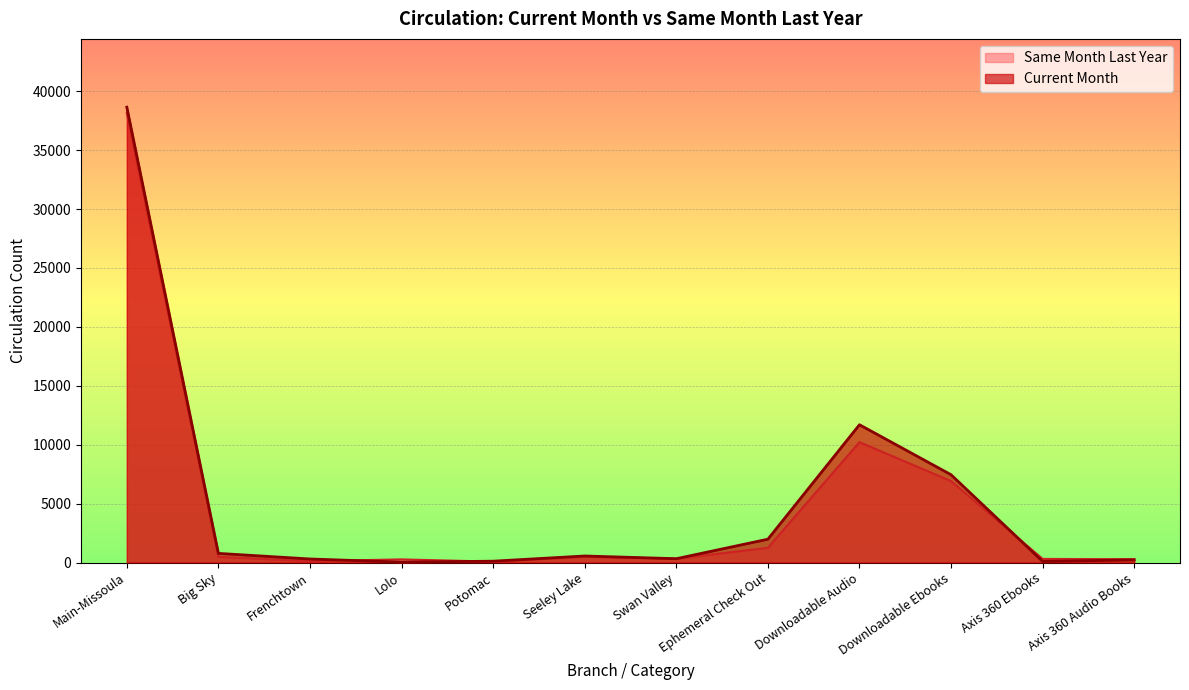

True or false: Current Month and Same Month Last Year cross at least once.

True